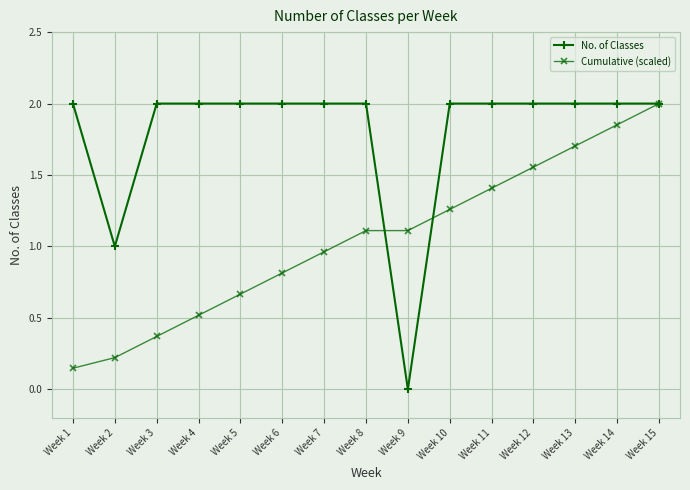

At Week 3, list the series in order from smallest to largest.

Cumulative (scaled), No. of Classes